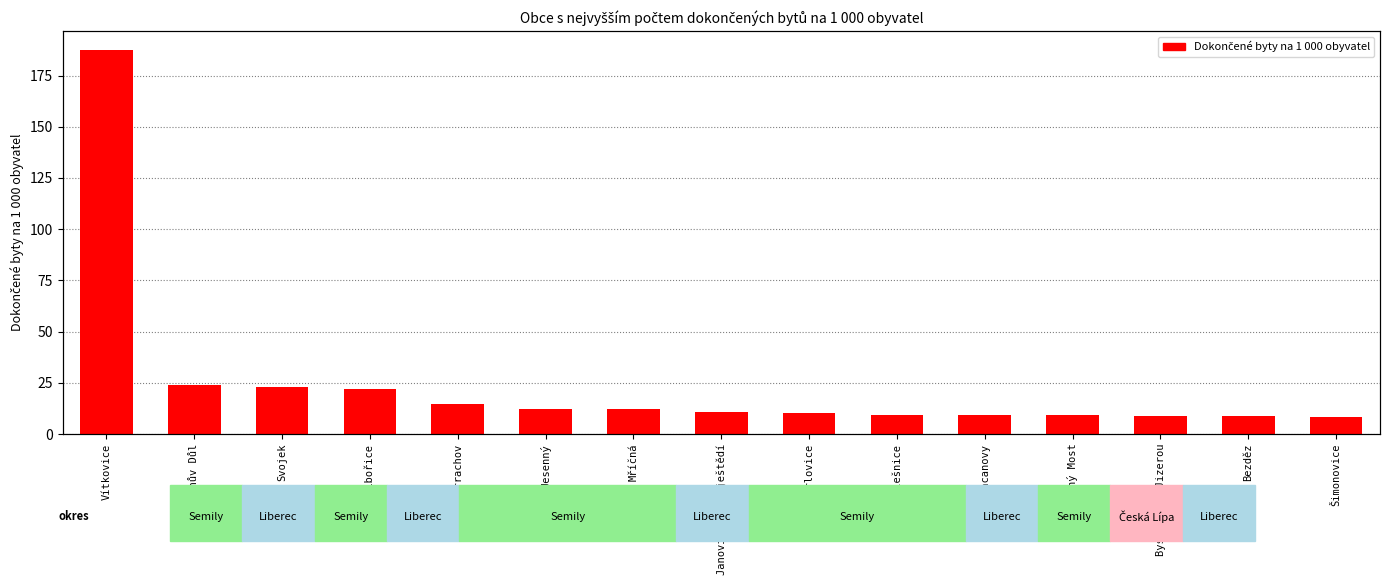

What is the sum of all values?

370.9